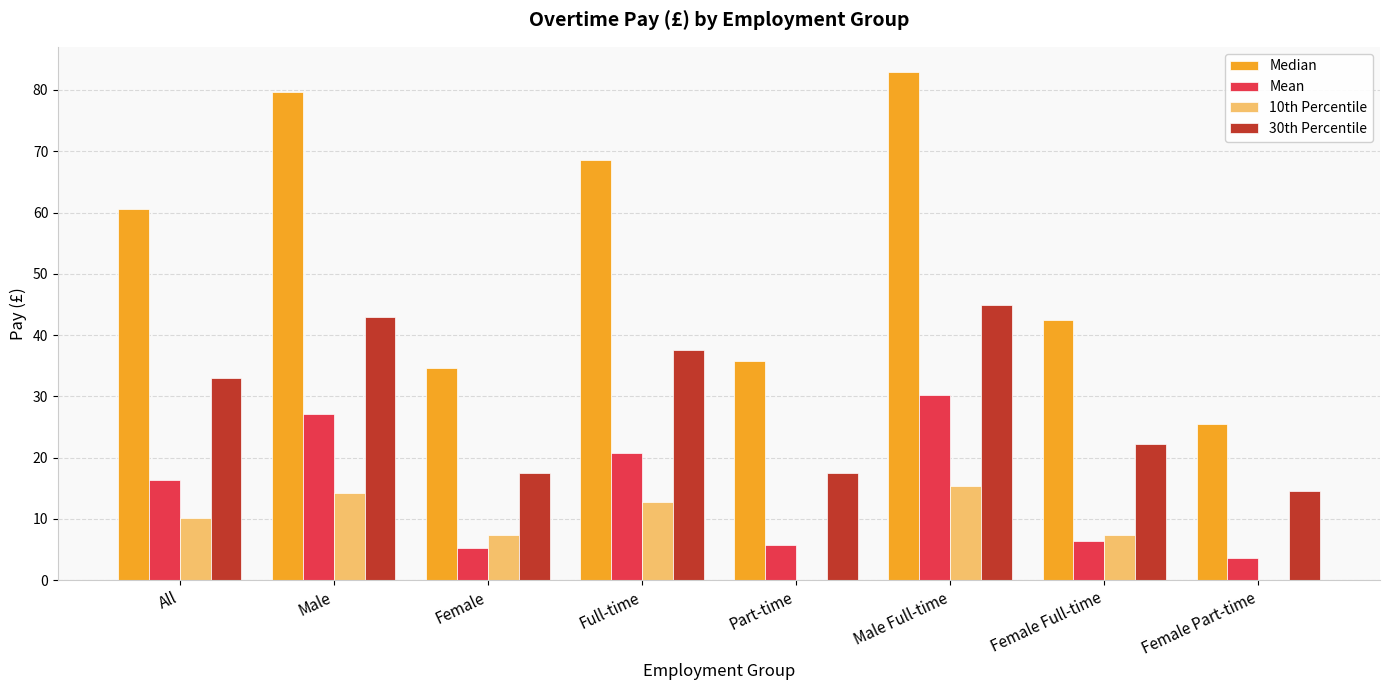

Is it true that 30th Percentile equals 12.5 at Female Full-time?

False